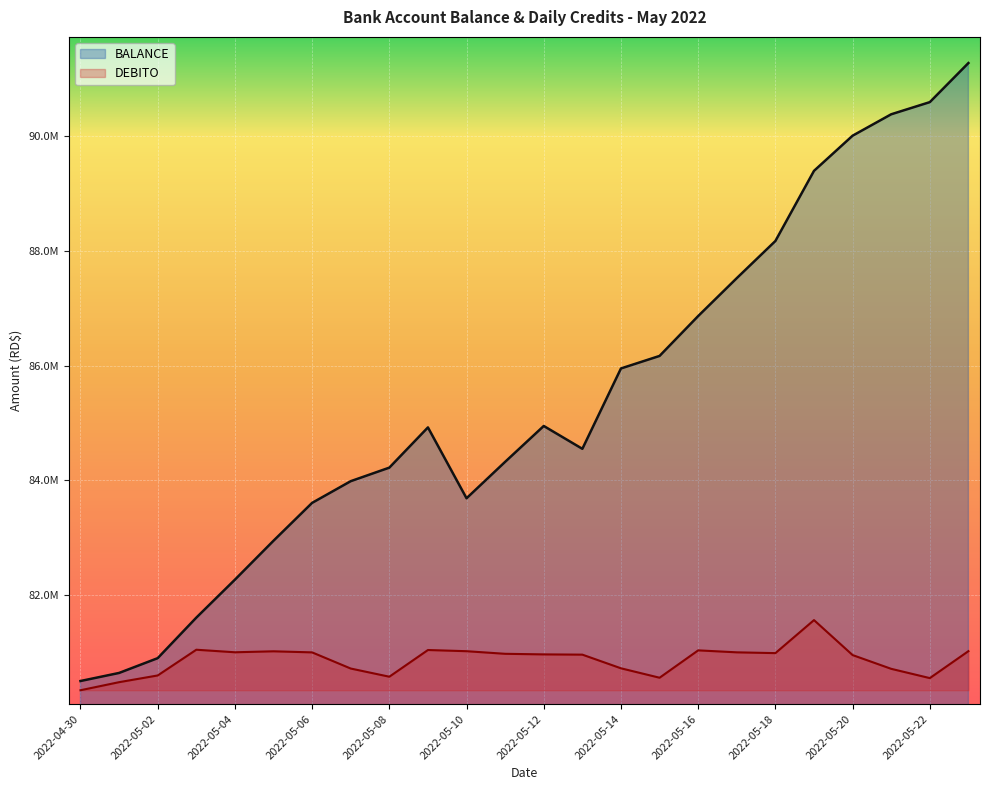

What is the difference between the highest and lowest values at 2022-05-08?

3648352.7